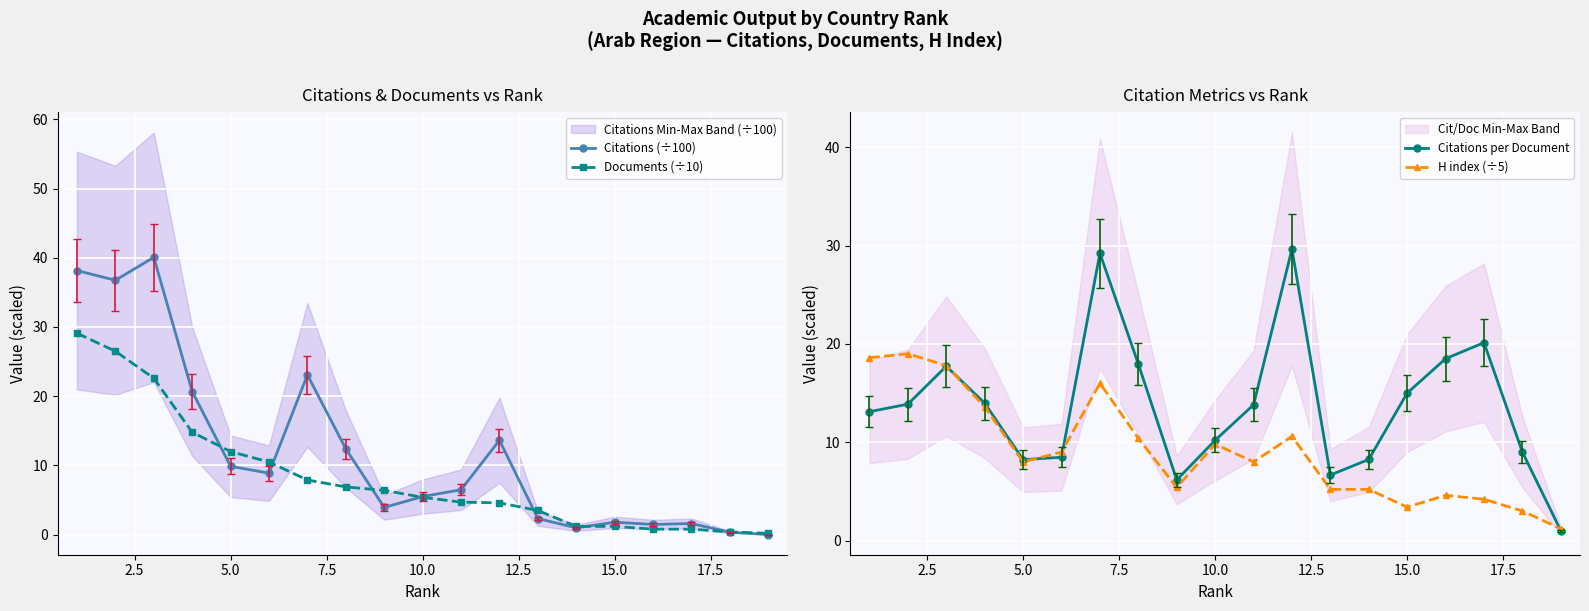

Is this an area chart (filled region under the line)?

No